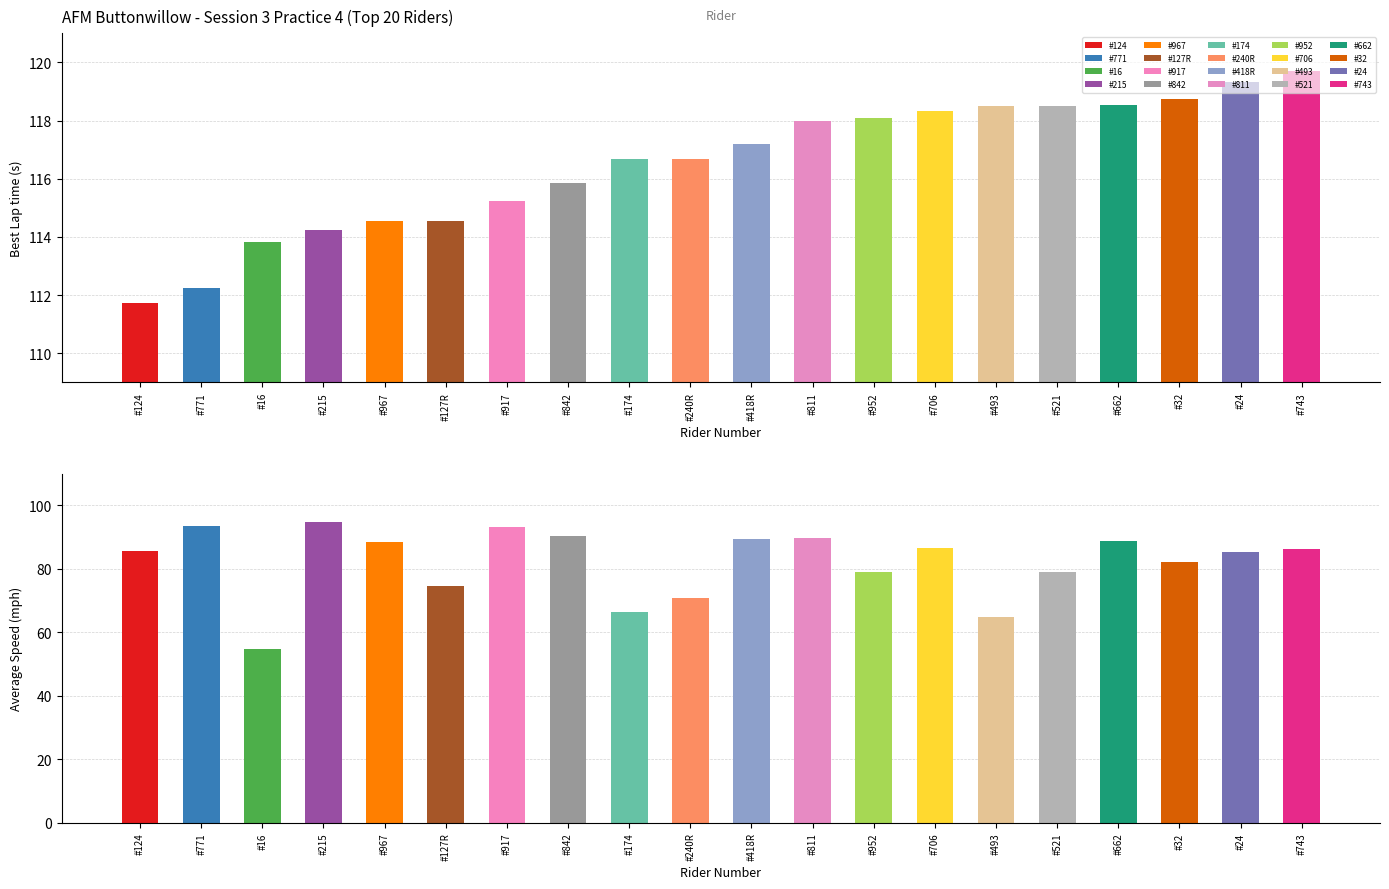

Are the bars grouped side by side (vs. stacked)?

Yes